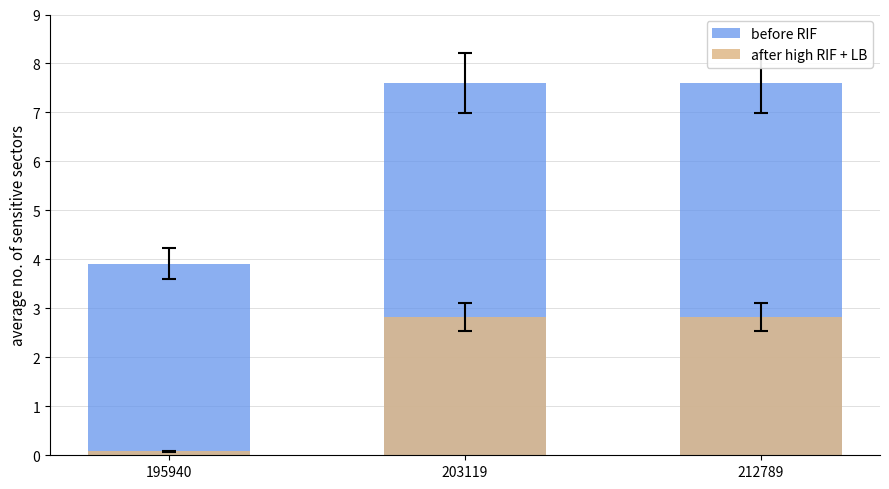

How many bars are there in each group?

2